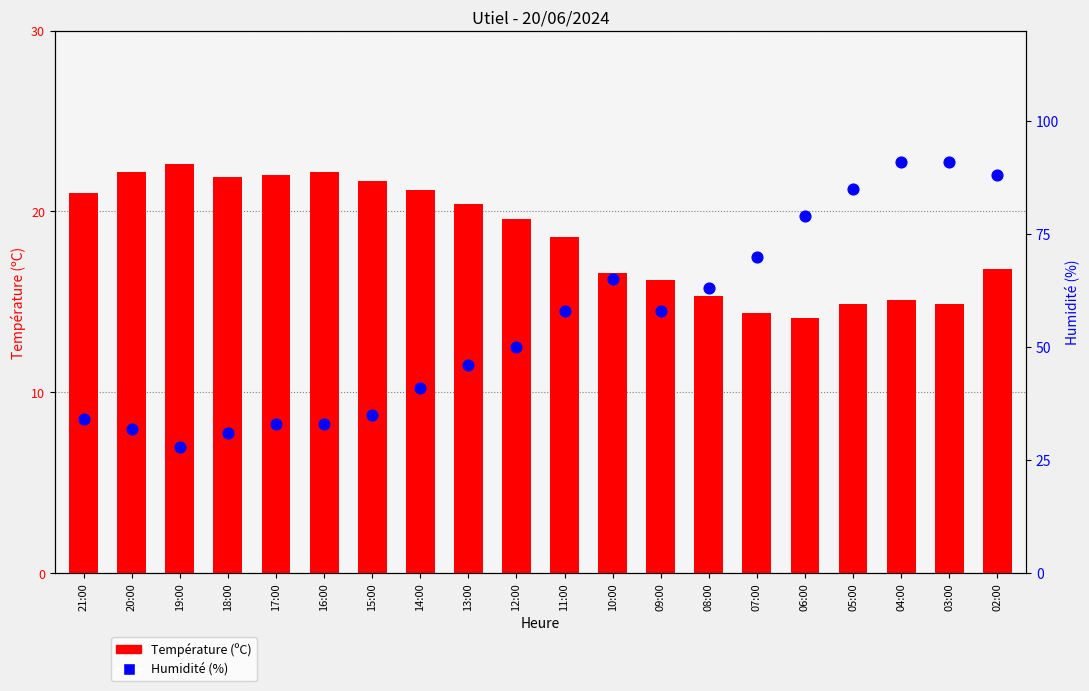

At which category is the sum across all series the highest?

04:00